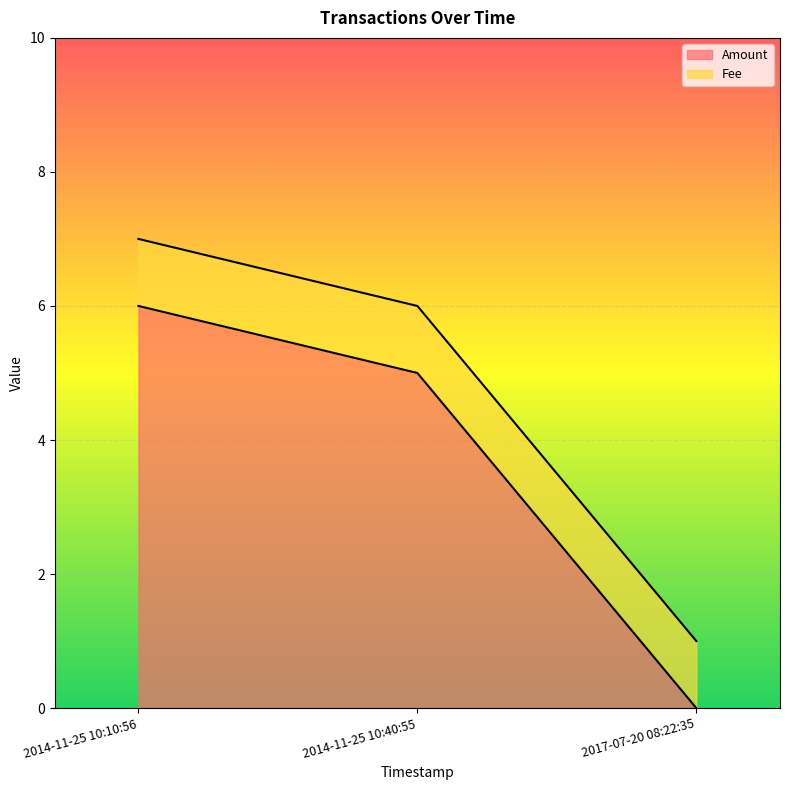

What value does the Amount series have at 2014-11-25 10:40:55?

5